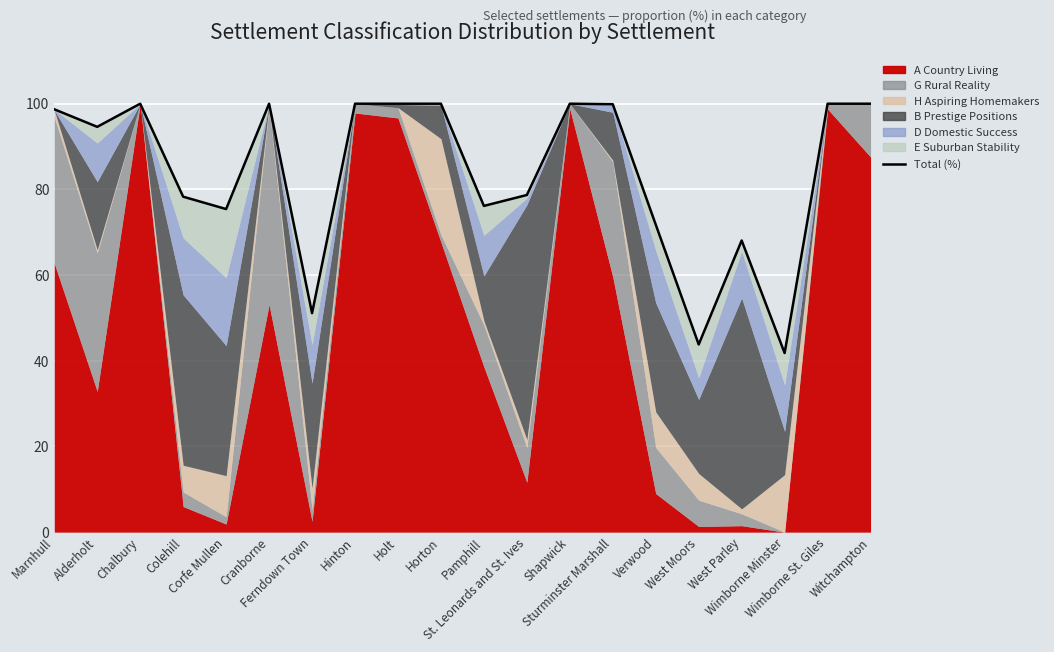

The value at Verwood is 20.5. True or false?

False